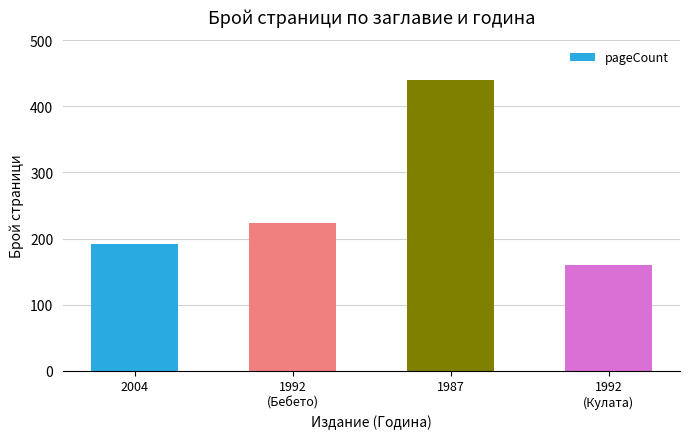

What is the approximate value at 1987?

440